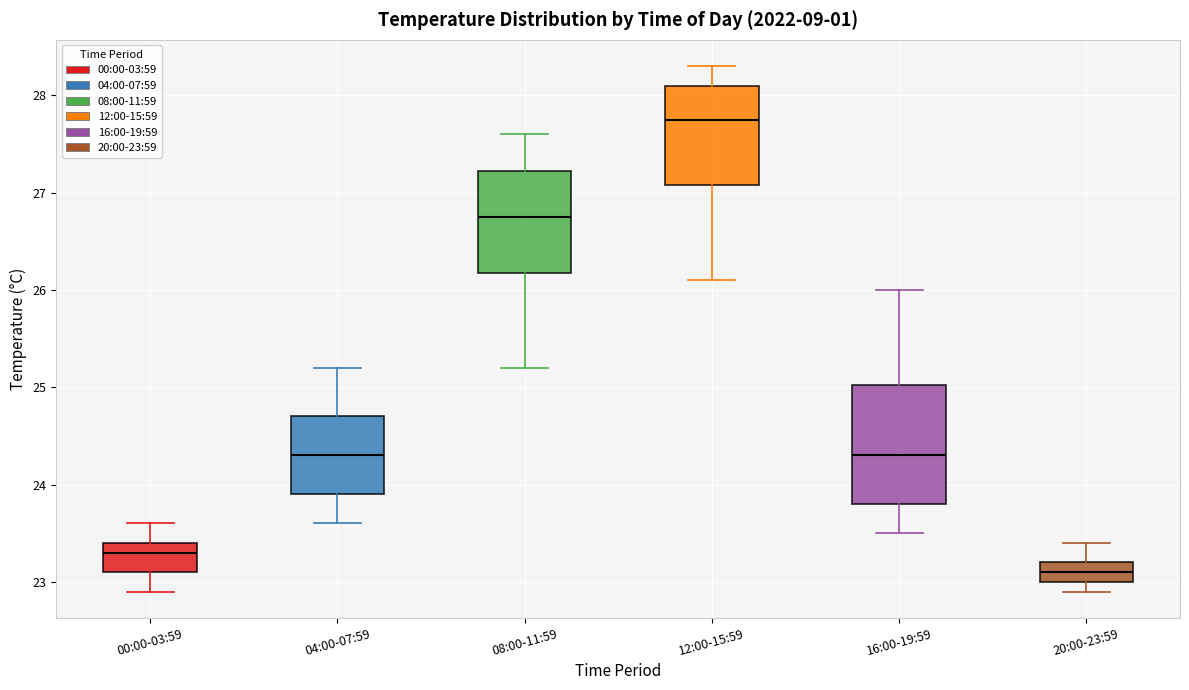

Where is the lower edge of the box for 00:00-03:59 on the y-axis? The values are not printed on the chart, so give them approximately, as read against the axis.

23.1